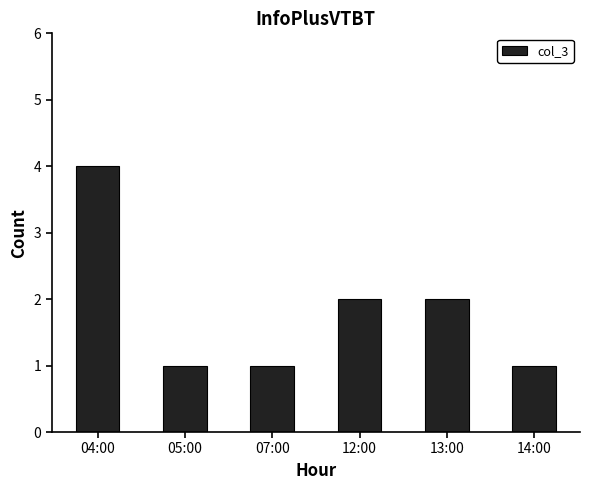

What is the label of the 5th bar from the right?

05:00